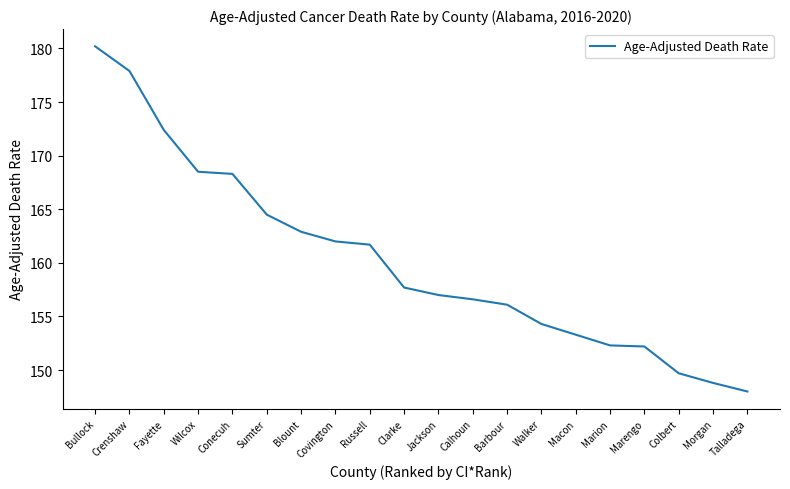

What position from the left is Covington?

8